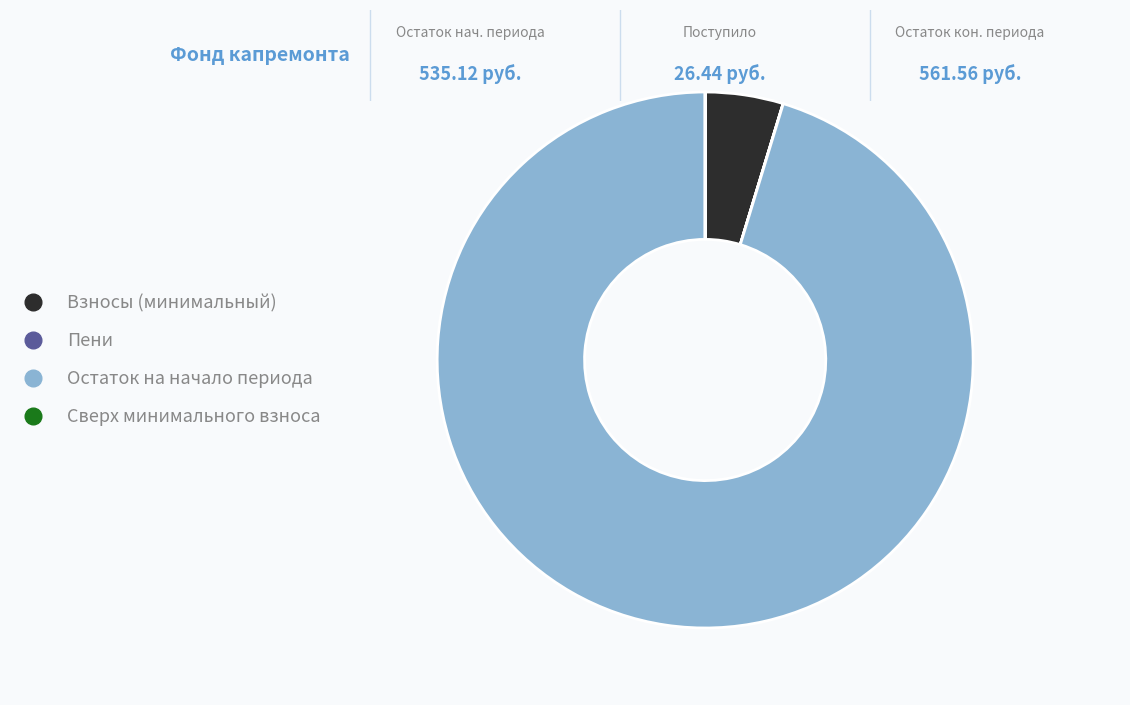

Is there any slice that represents more than half of the pie?

Yes